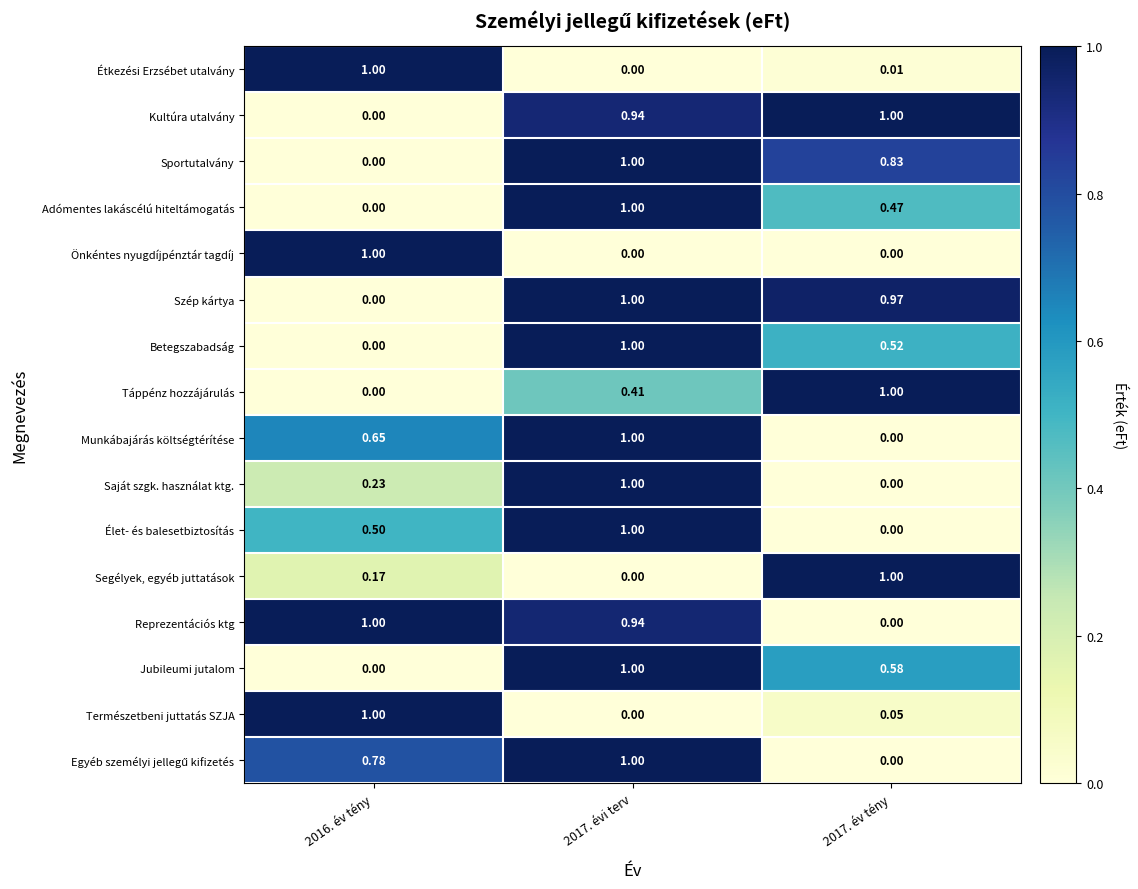

How many series are shown in this chart?

16